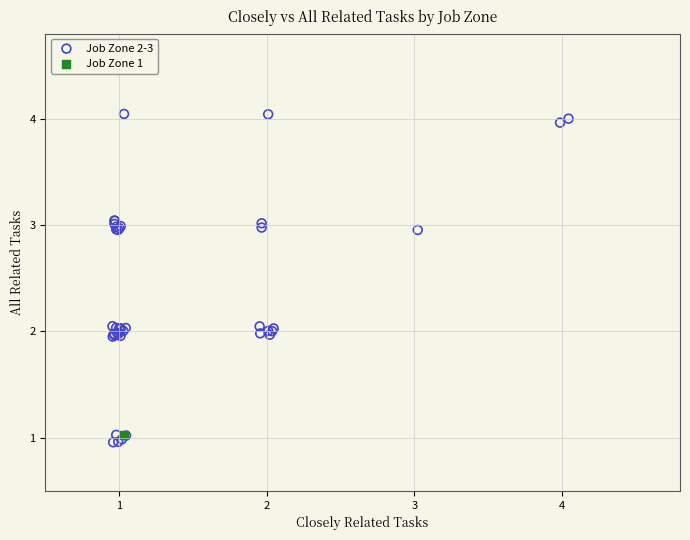

What are all the series names shown in the legend?

Job Zone 2-3, Job Zone 1